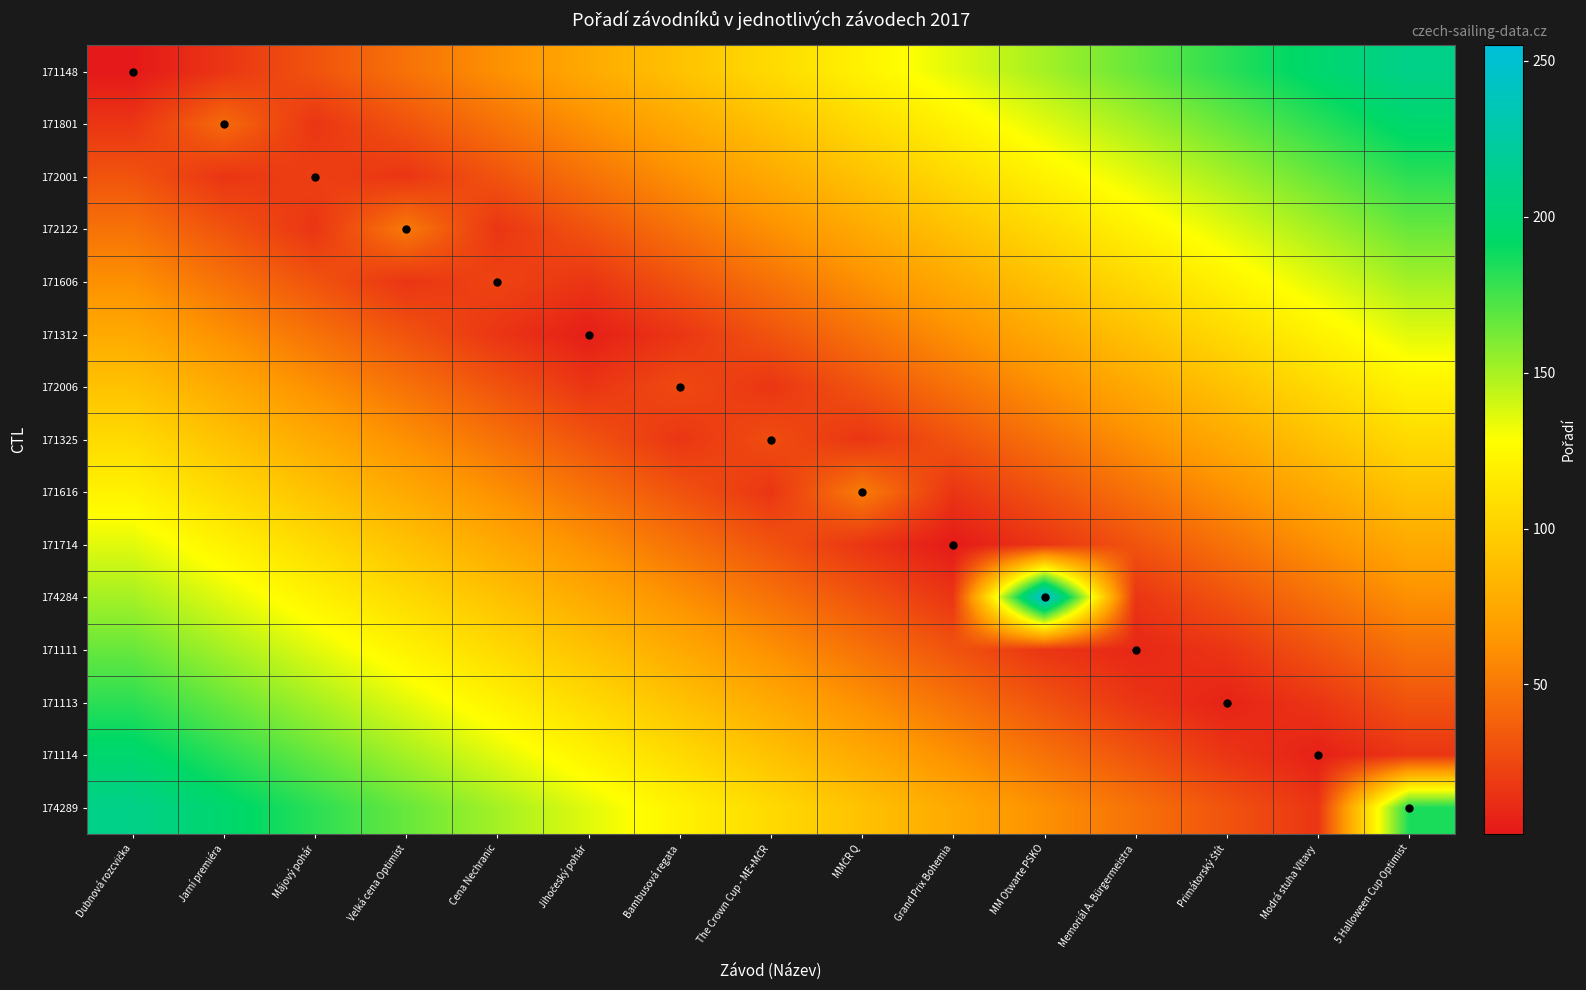

At how many categories does at least one series exceed 81?

15